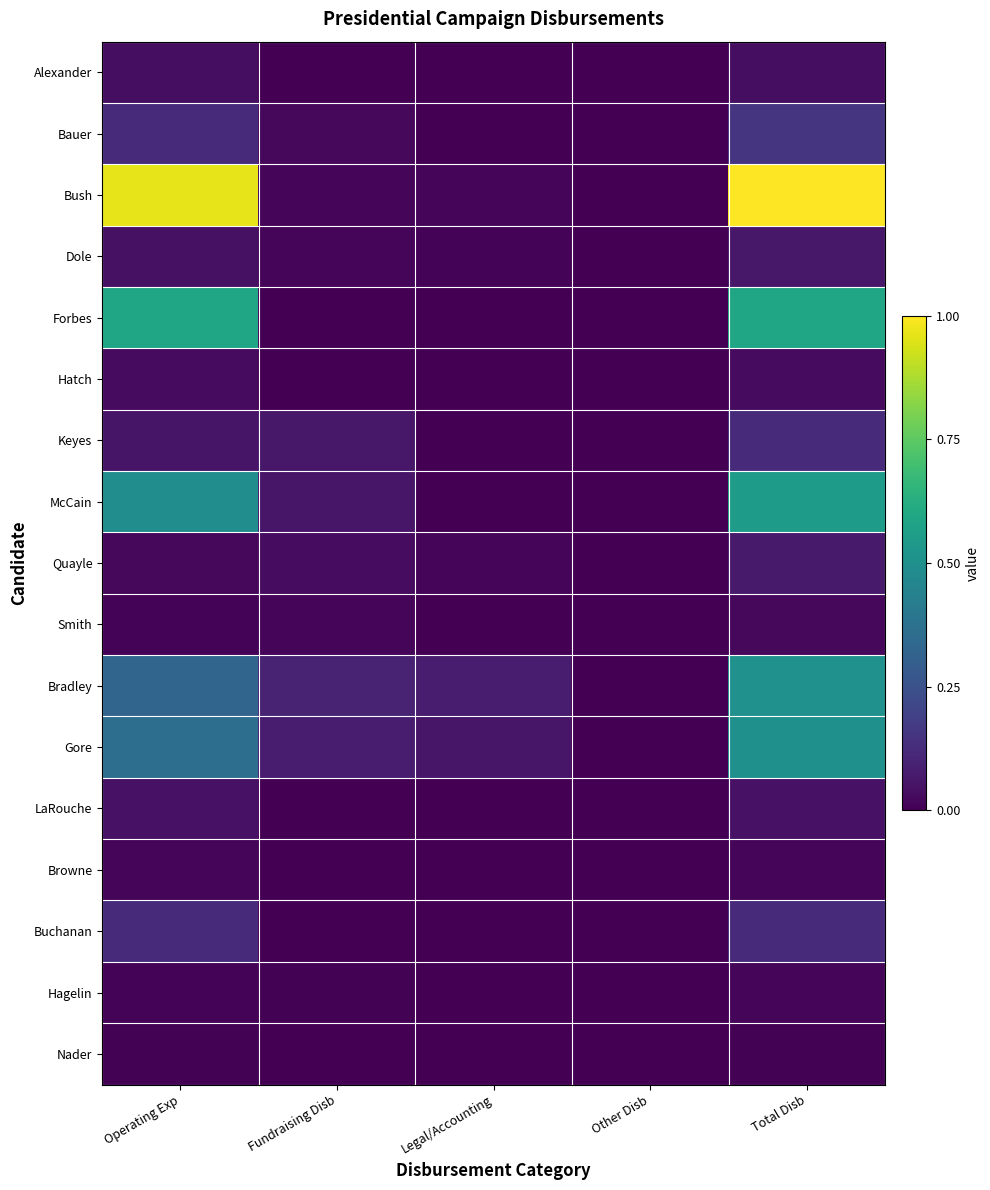

Which has a higher value, Other Disb or Operating Exp?

Operating Exp